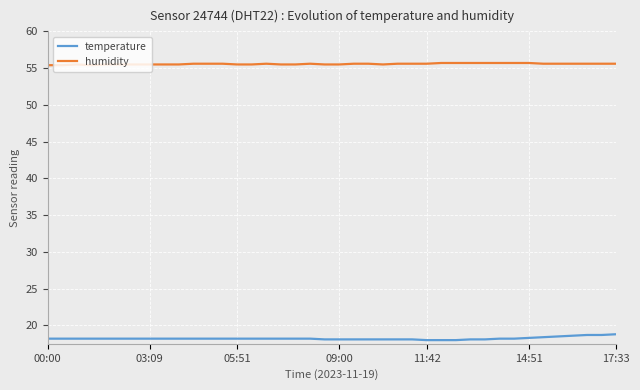

Which series has the largest total across all categories?

humidity